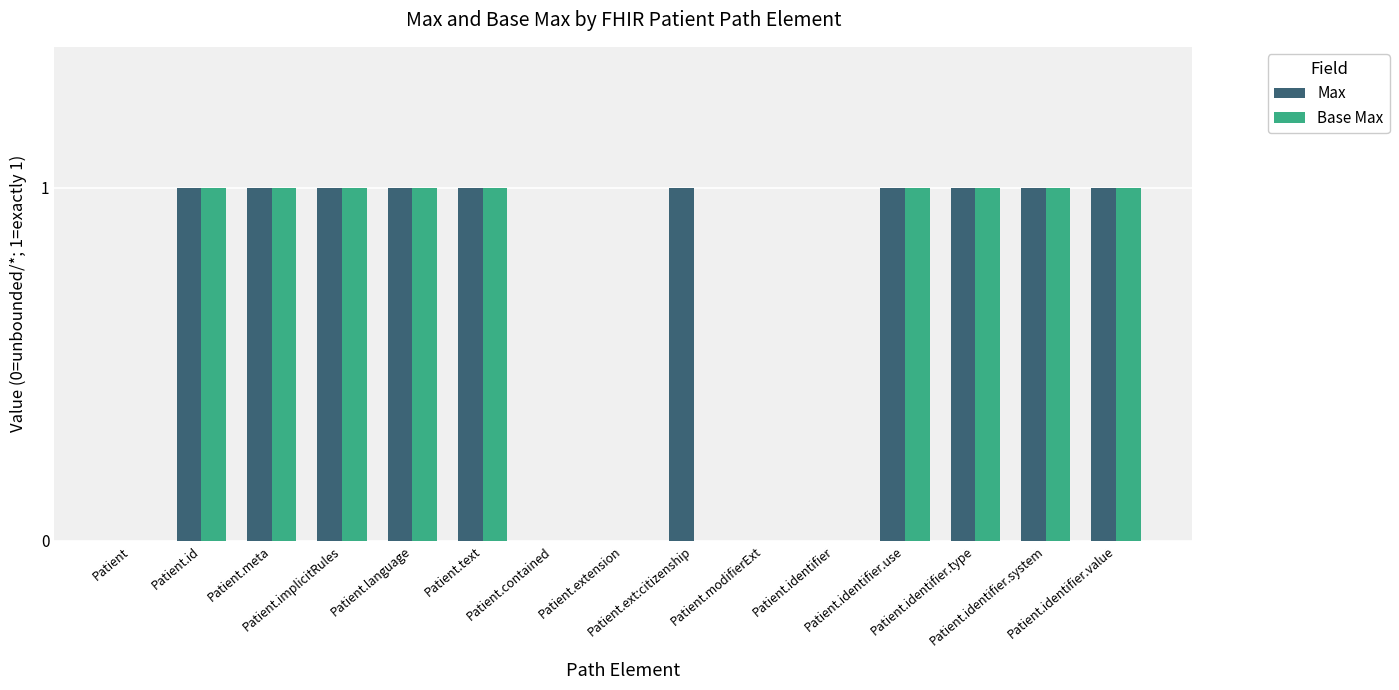

What are all the series names shown in the legend?

Max, Base Max